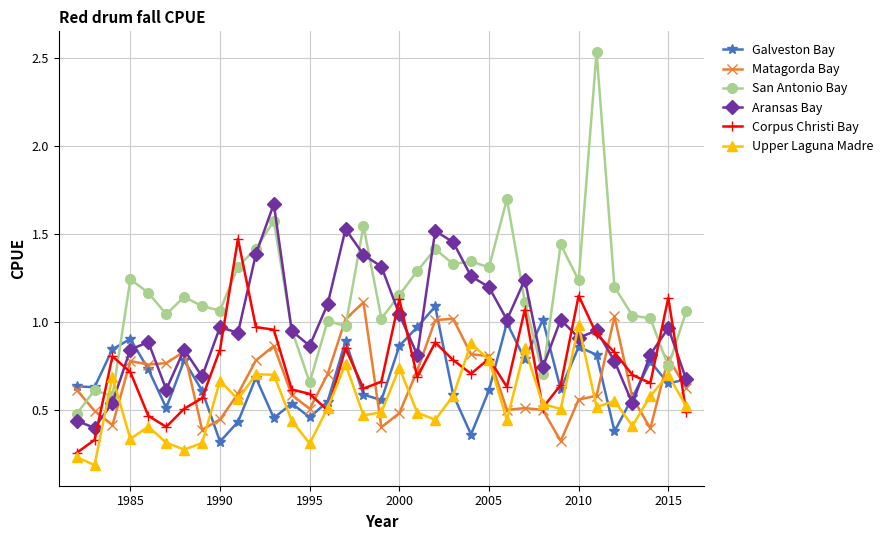

True or false: Matagorda Bay has more than 1 interior local peaks.

True